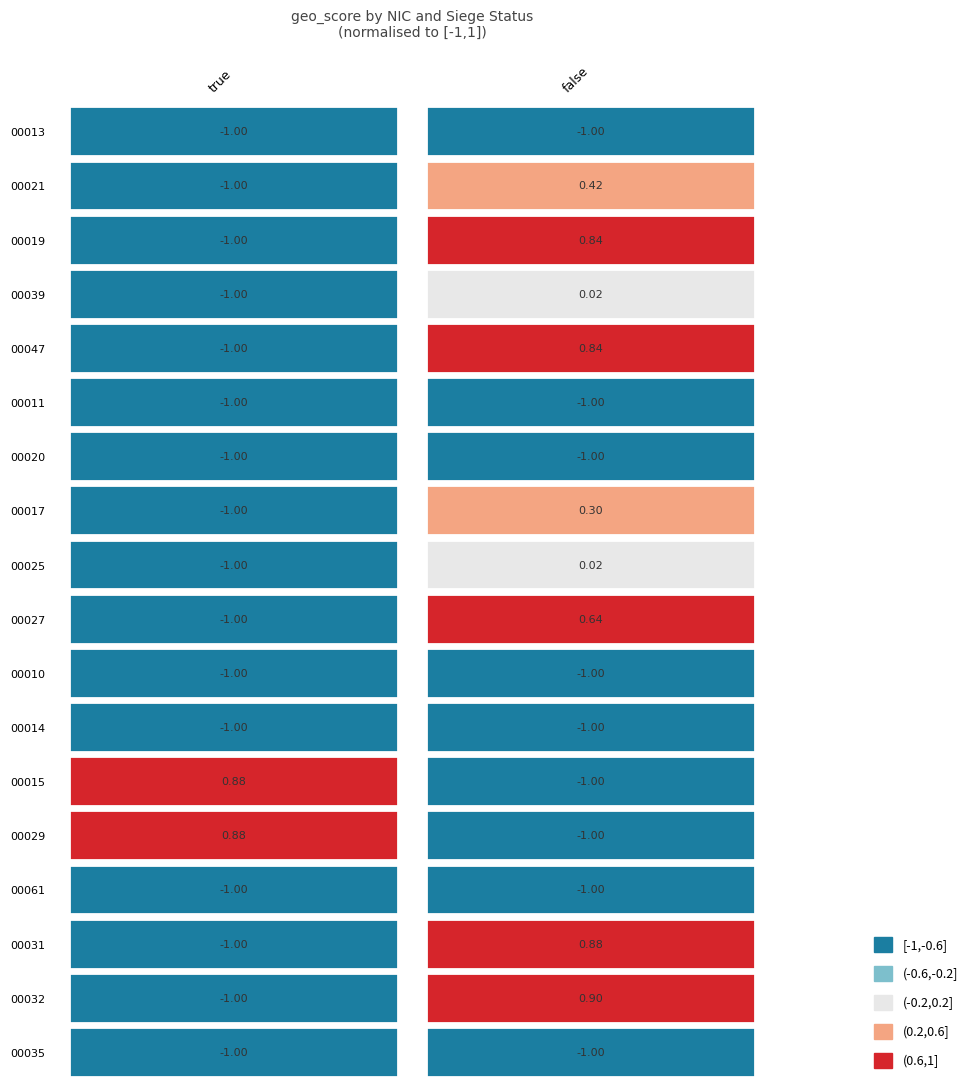

At which category does the chart reach its minimum across all series?

false